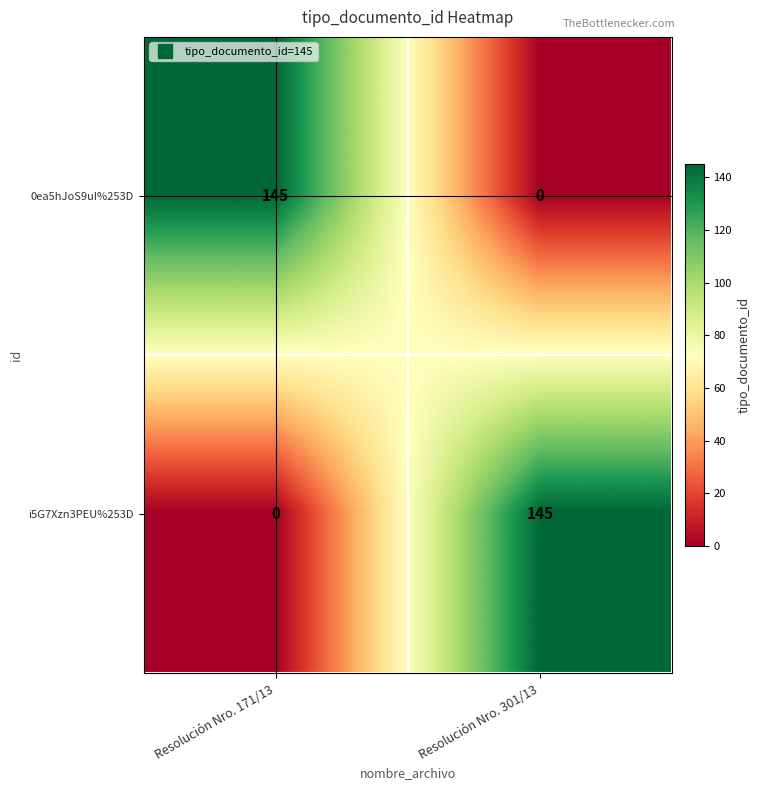

What is the difference between the maximum and minimum values in the 0ea5hJoS9uI%253D series?

145